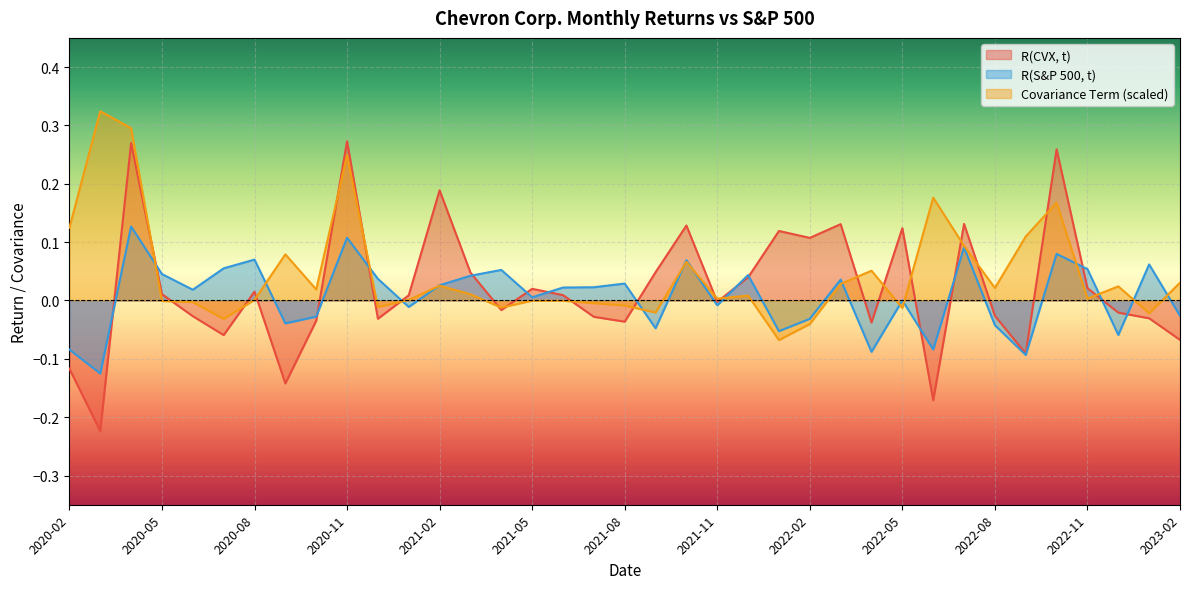

Is the value of Covariance Term at 2022-10 greater than the value of R(CVX, t) at 2021-12?

Yes